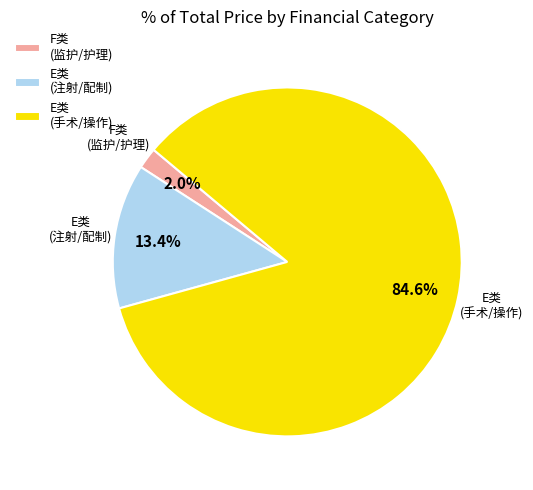

What portion of the pie excludes E类 (注射/配制)?

86.6%